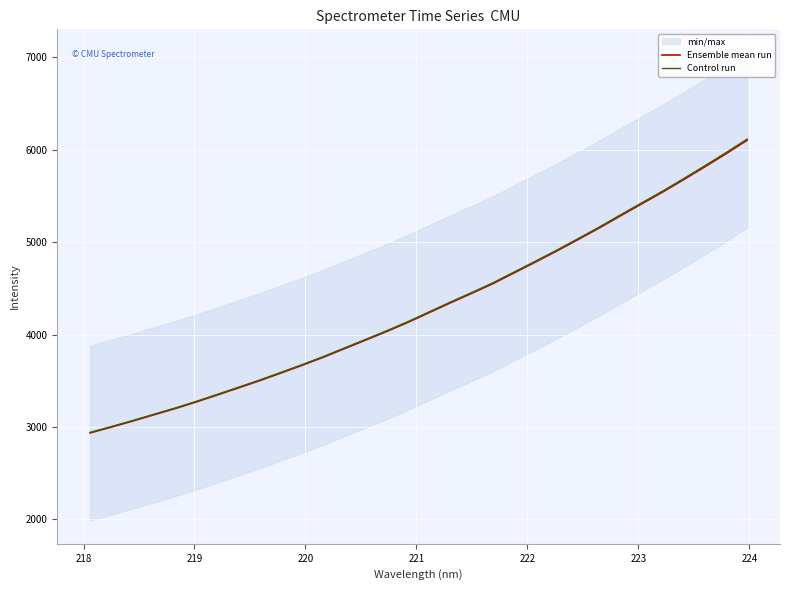

True or false: Ensemble mean run and Control run intersect in this chart.

False